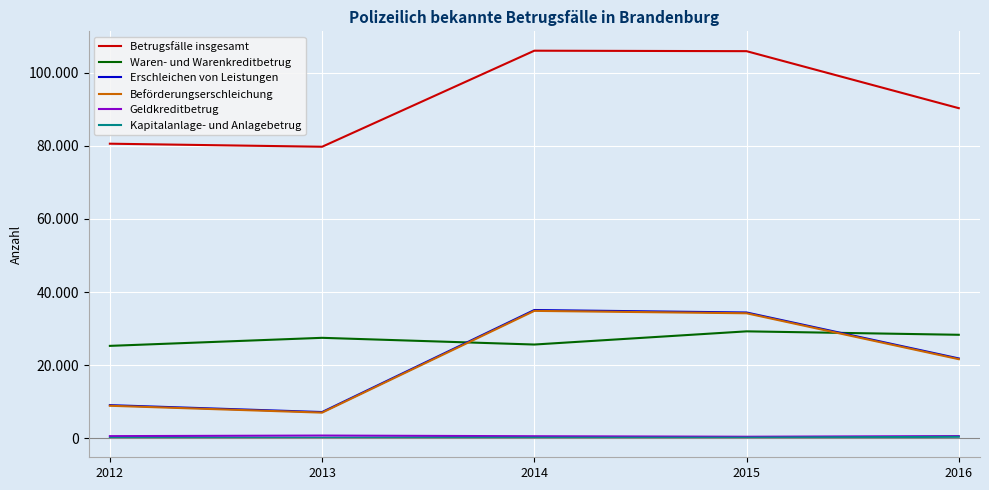

How many interior local valleys does the Geldkreditbetrug series have?

1